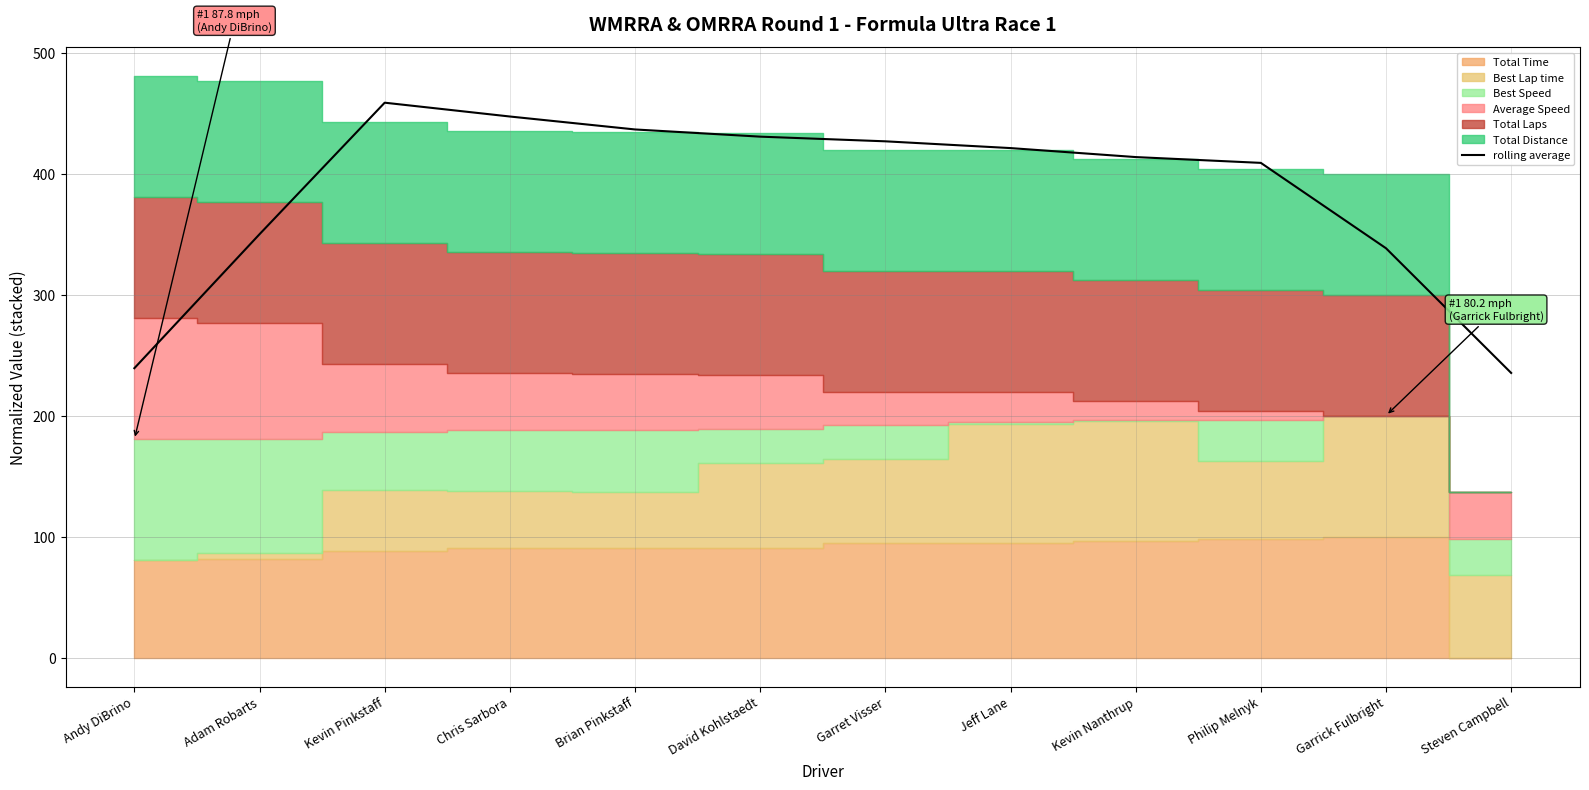

What is the label of the 7th point from the right?

David Kohlstaedt